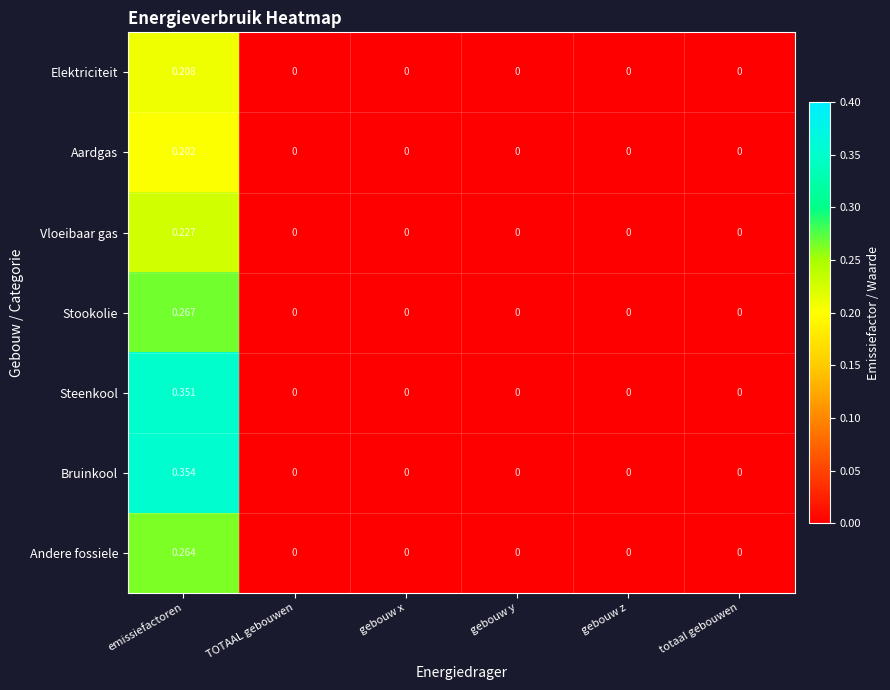

Which series has the largest range (max minus min)?

Bruinkool